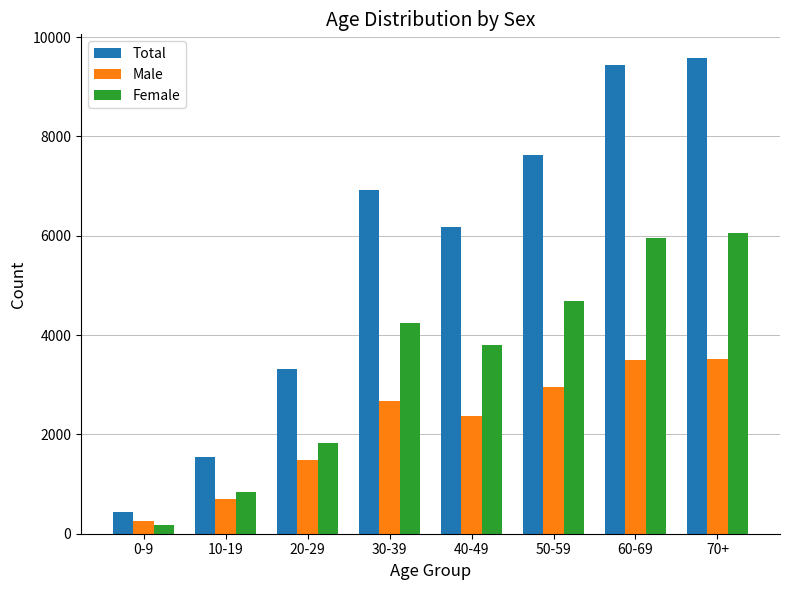

At which label is Female closest to 3121?

40-49